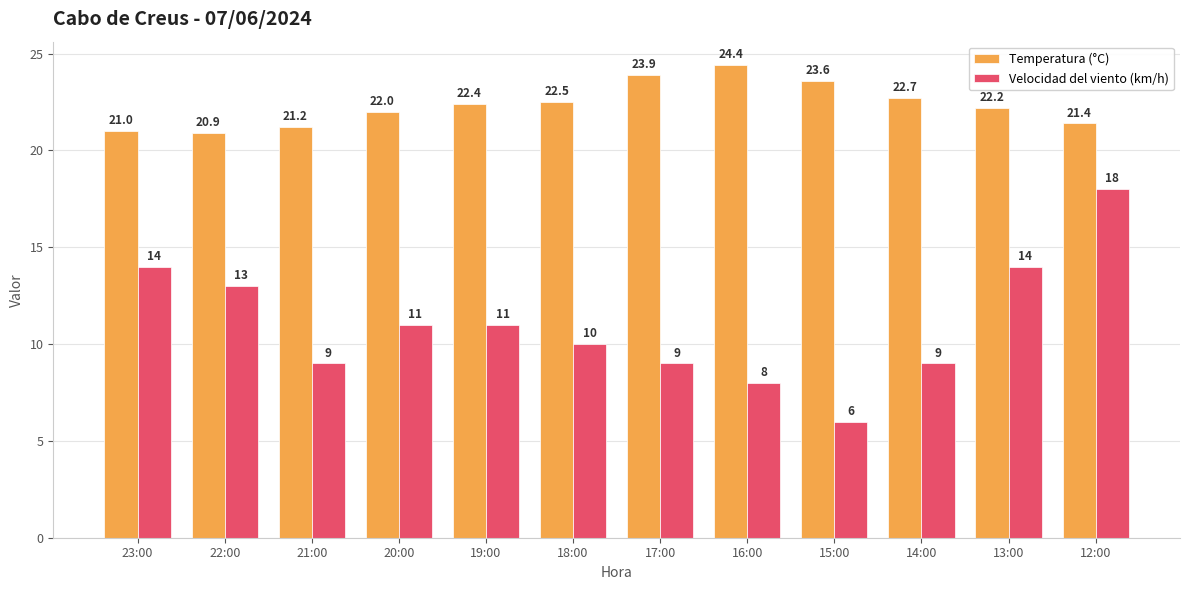

At how many categories does at least one series exceed 17?

12